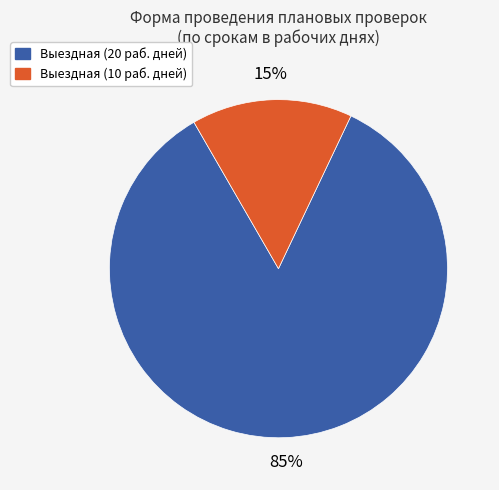

Which has a higher value, Выездная (10 раб. дней) or Выездная (20 раб. дней)?

Выездная (20 раб. дней)